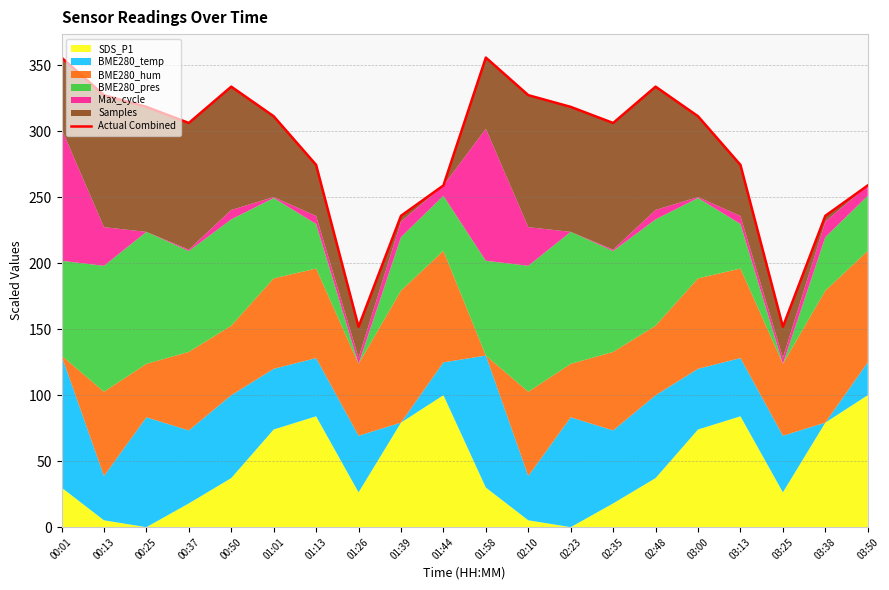

How many points are lower than both their immediate neighbors (excluding endpoints)?

4